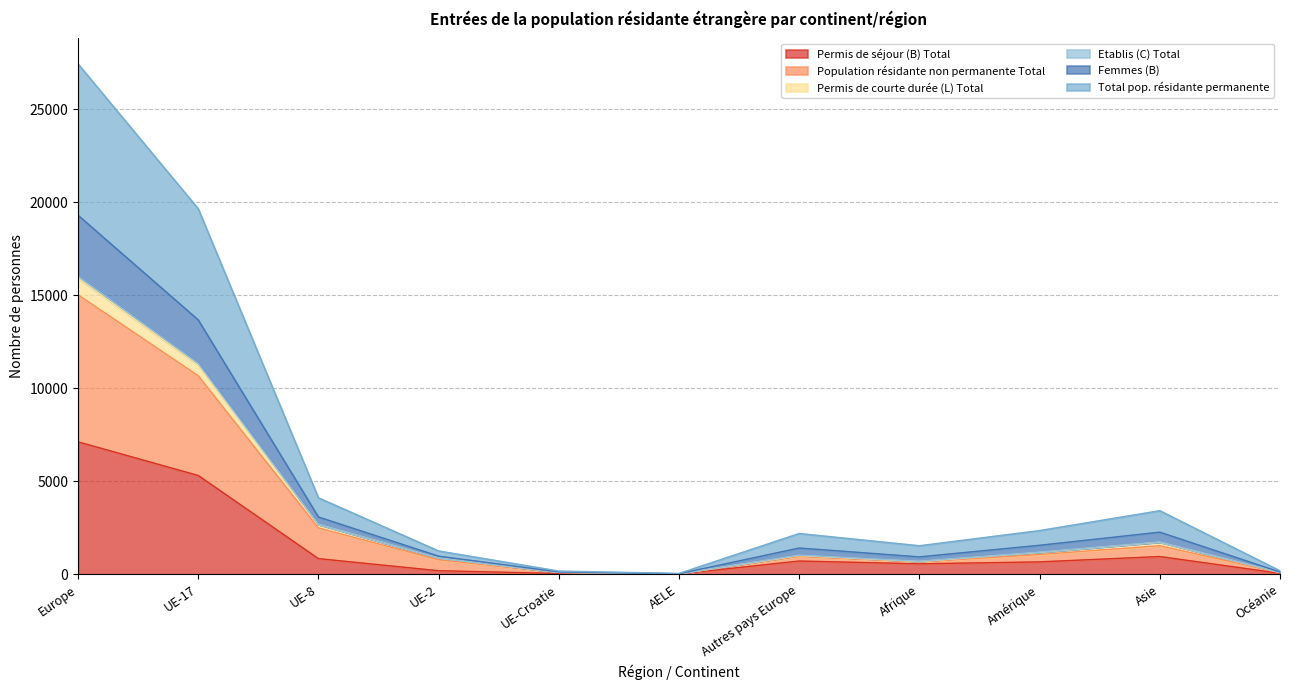

Count the number of categories in the chart.

11